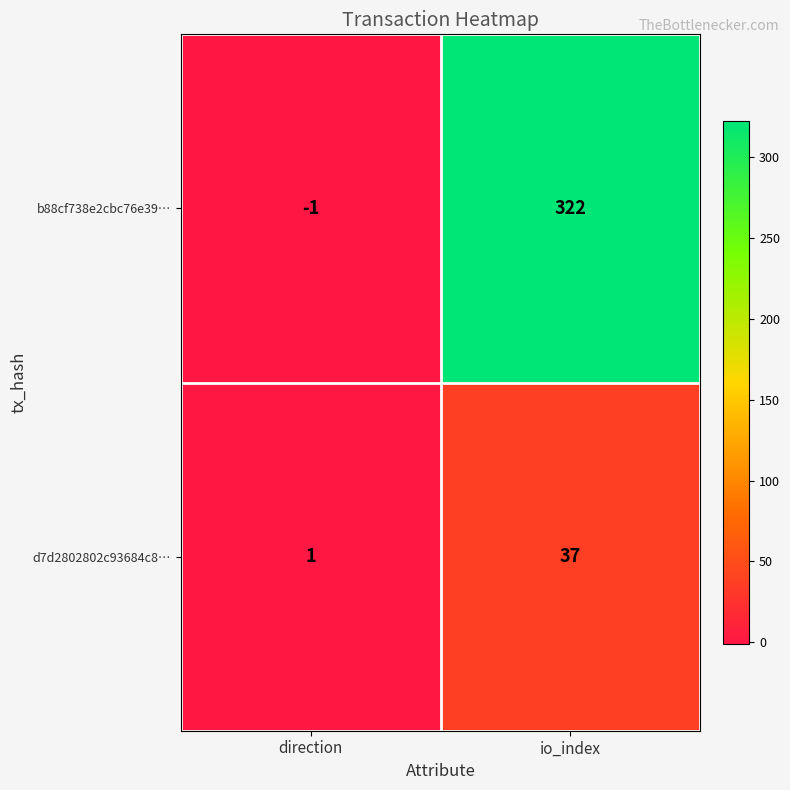

What is the greatest value displayed?

322